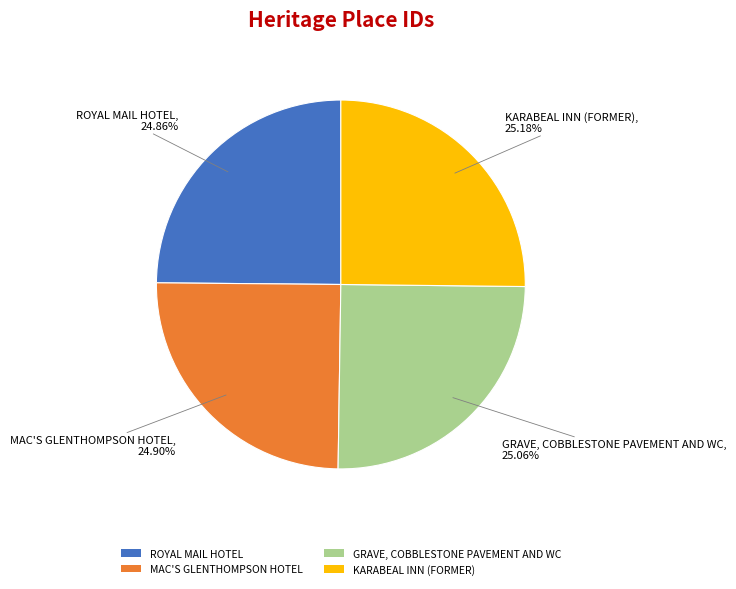

Combined, do GRAVE, COBBLESTONE PAVEMENT AND WC and MAC'S GLENTHOMPSON HOTEL account for over 50%?

No